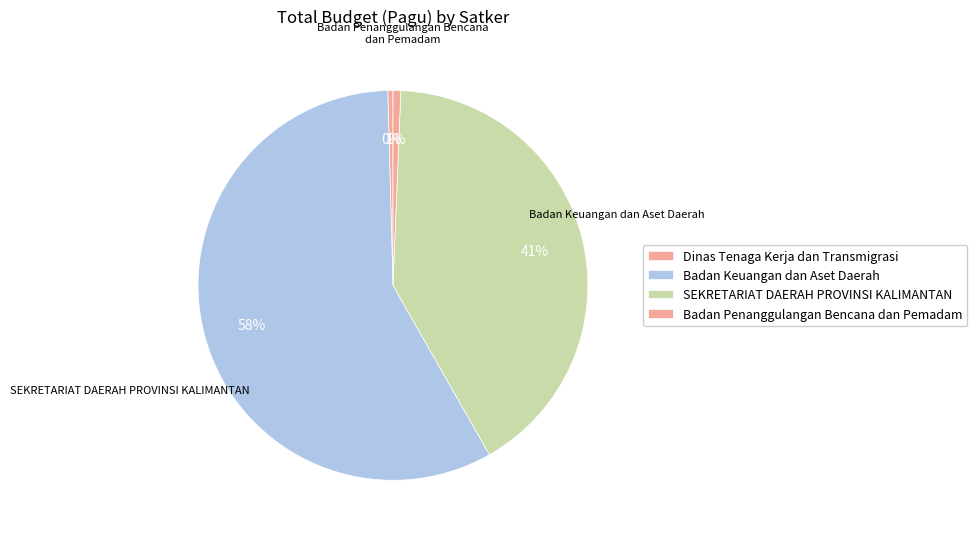

How many slices are in this pie chart?

4